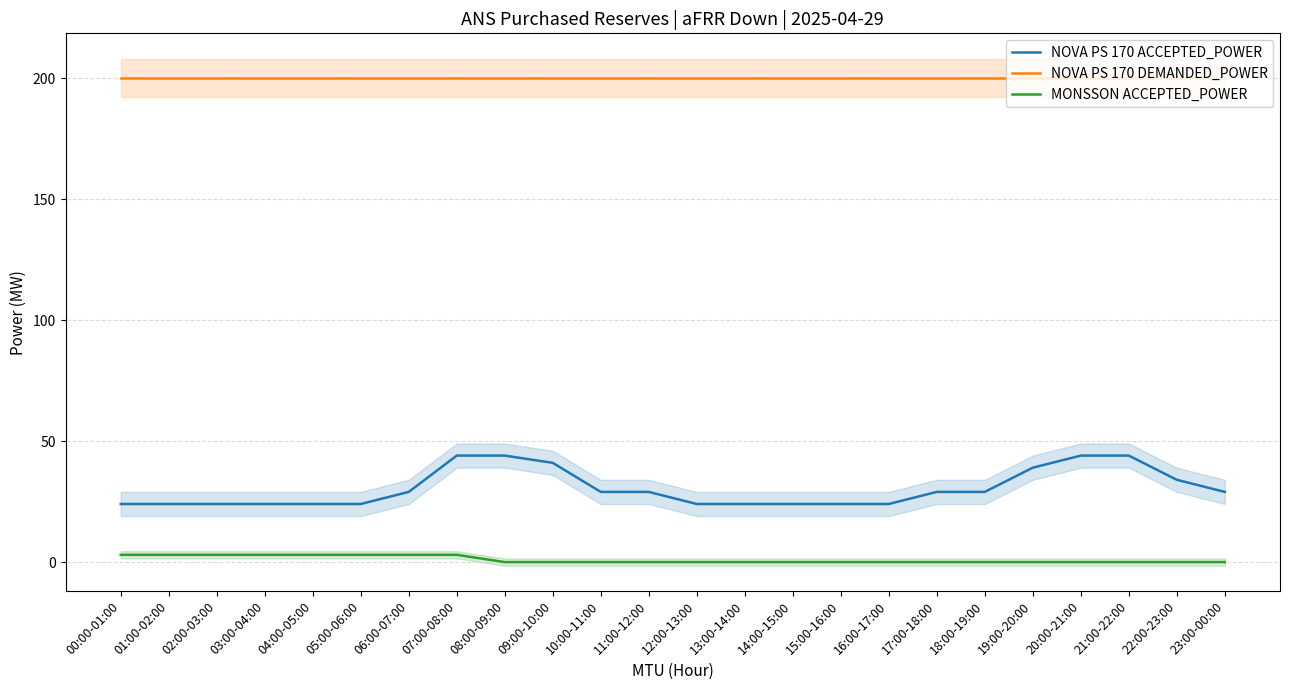

Is it true that NOVA PS 170 ACCEPTED_POWER equals 37 at 02:00-03:00?

False